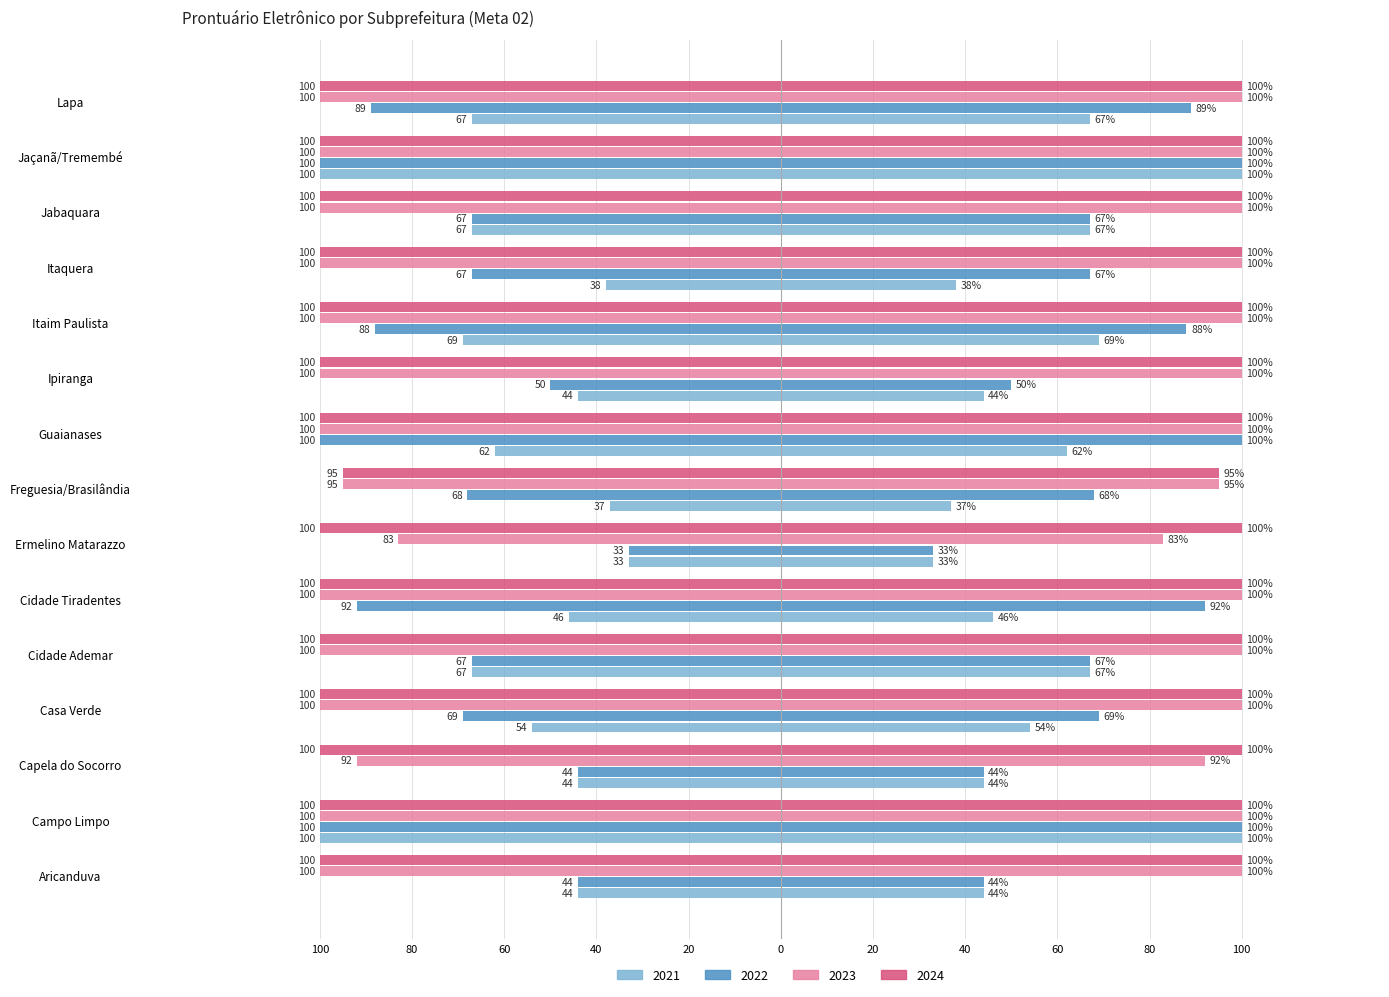

What is the difference between the 2021 values at Campo Limpo and Cidade Ademar?

33